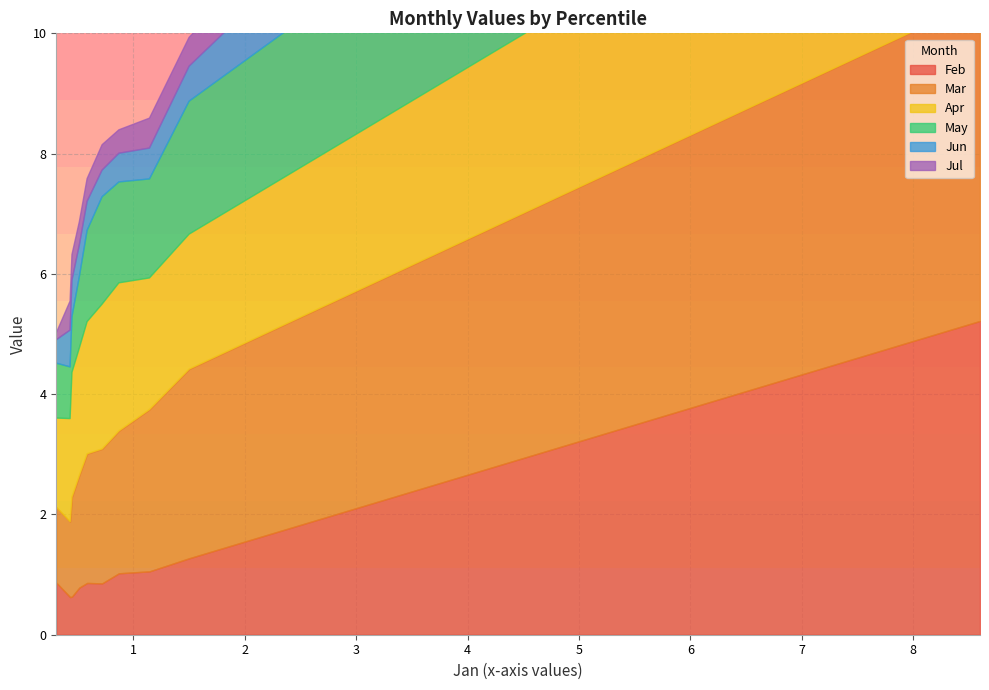

What is the sum of the May values at pct65 and pct85?

2.0